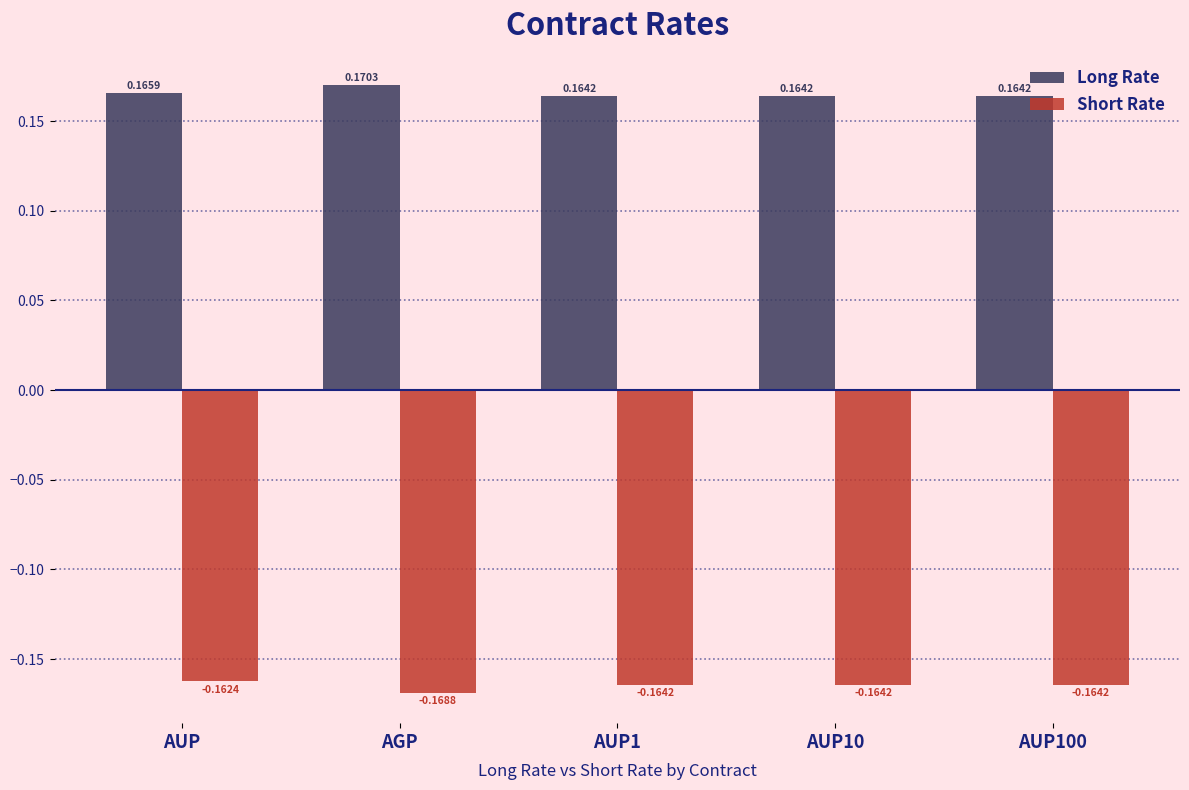

At which category is the sum across all series the highest?

AUP